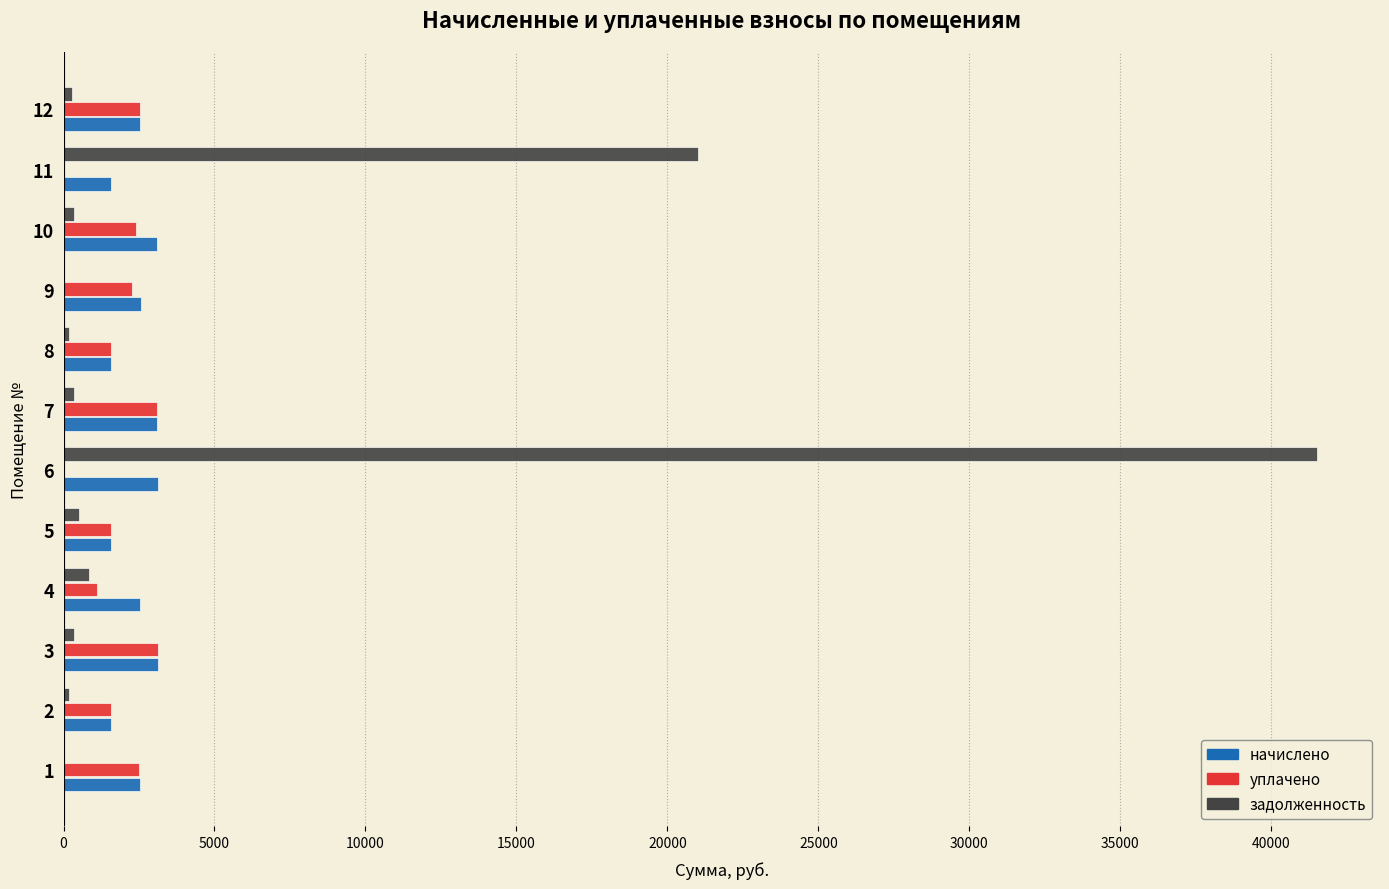

The value of уплачено at 12 is 1180.7. True or false?

False